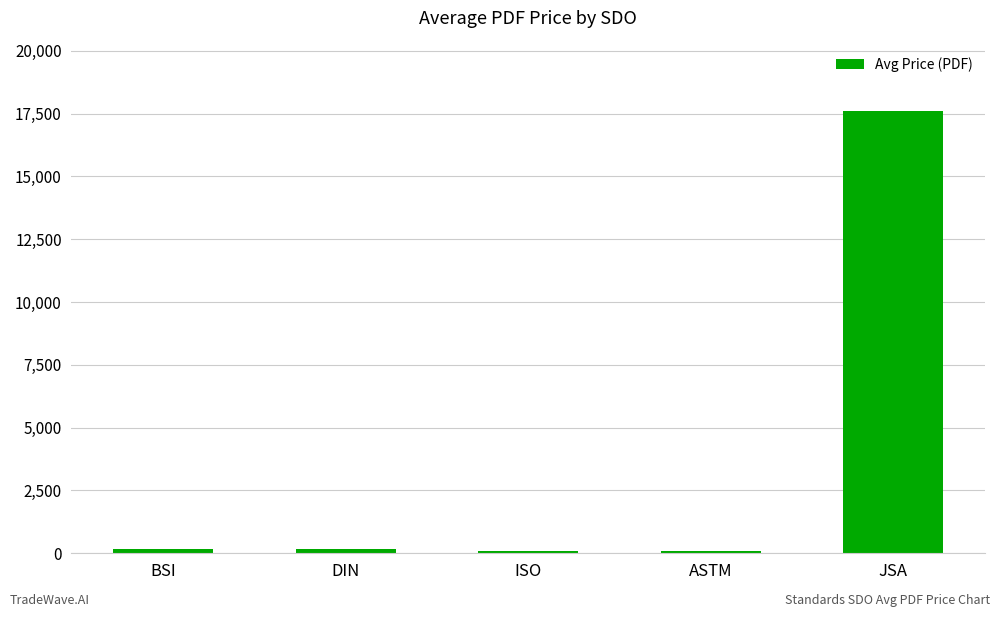

Count the number of values greater than 163.

3